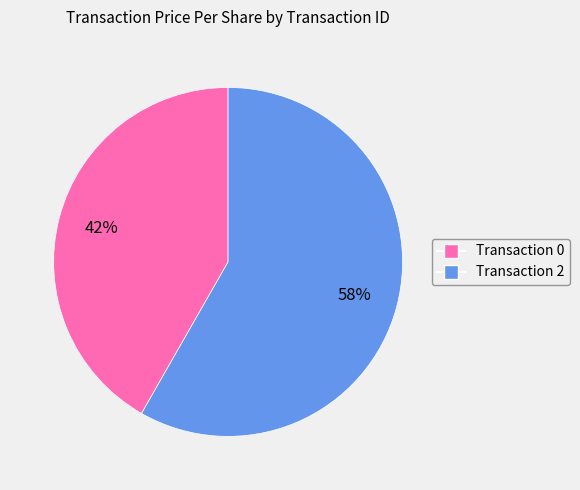

Is there any slice that represents more than half of the pie?

Yes